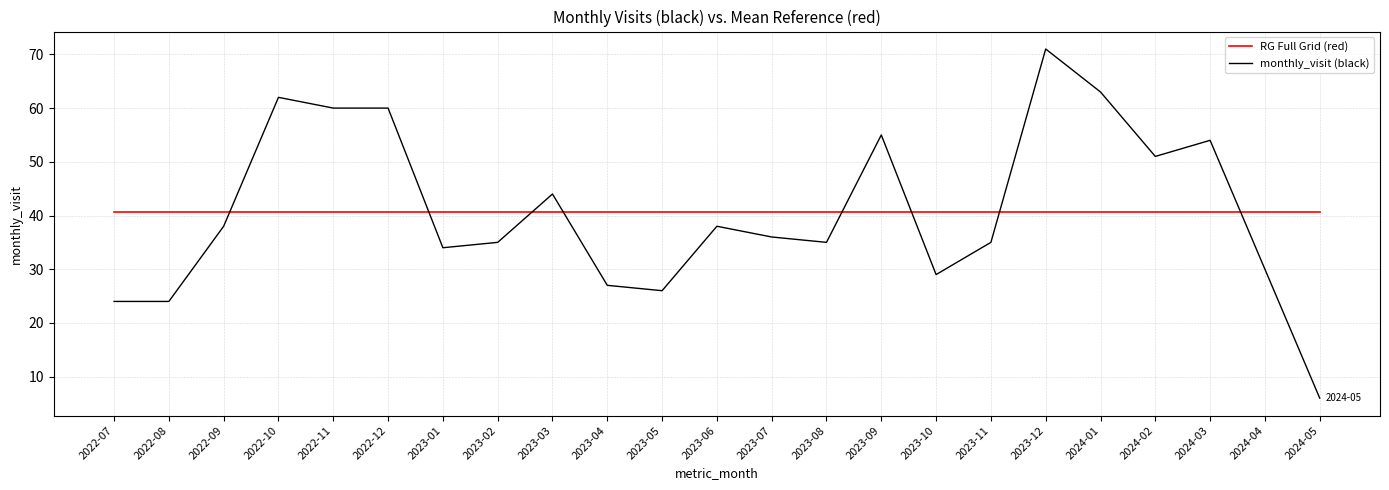

Reading right to left, list all the values displayed in this chart.

RG Full Grid (red): 2024-05=40.7	2024-04=40.7	2024-03=40.7	2024-02=40.7	2024-01=40.7	2023-12=40.7	2023-11=40.7	2023-10=40.7	2023-09=40.7	2023-08=40.7	2023-07=40.7	2023-06=40.7	2023-05=40.7	2023-04=40.7	2023-03=40.7	2023-02=40.7	2023-01=40.7	2022-12=40.7	2022-11=40.7	2022-10=40.7	2022-09=40.7	2022-08=40.7	2022-07=40.7
monthly_visit (black): 2024-05=6.0	2024-04=30.0	2024-03=54.0	2024-02=51.0	2024-01=63.0	2023-12=71.0	2023-11=35.0	2023-10=29.0	2023-09=55.0	2023-08=35.0	2023-07=36.0	2023-06=38.0	2023-05=26.0	2023-04=27.0	2023-03=44.0	2023-02=35.0	2023-01=34.0	2022-12=60.0	2022-11=60.0	2022-10=62.0	2022-09=38.0	2022-08=24.0	2022-07=24.0